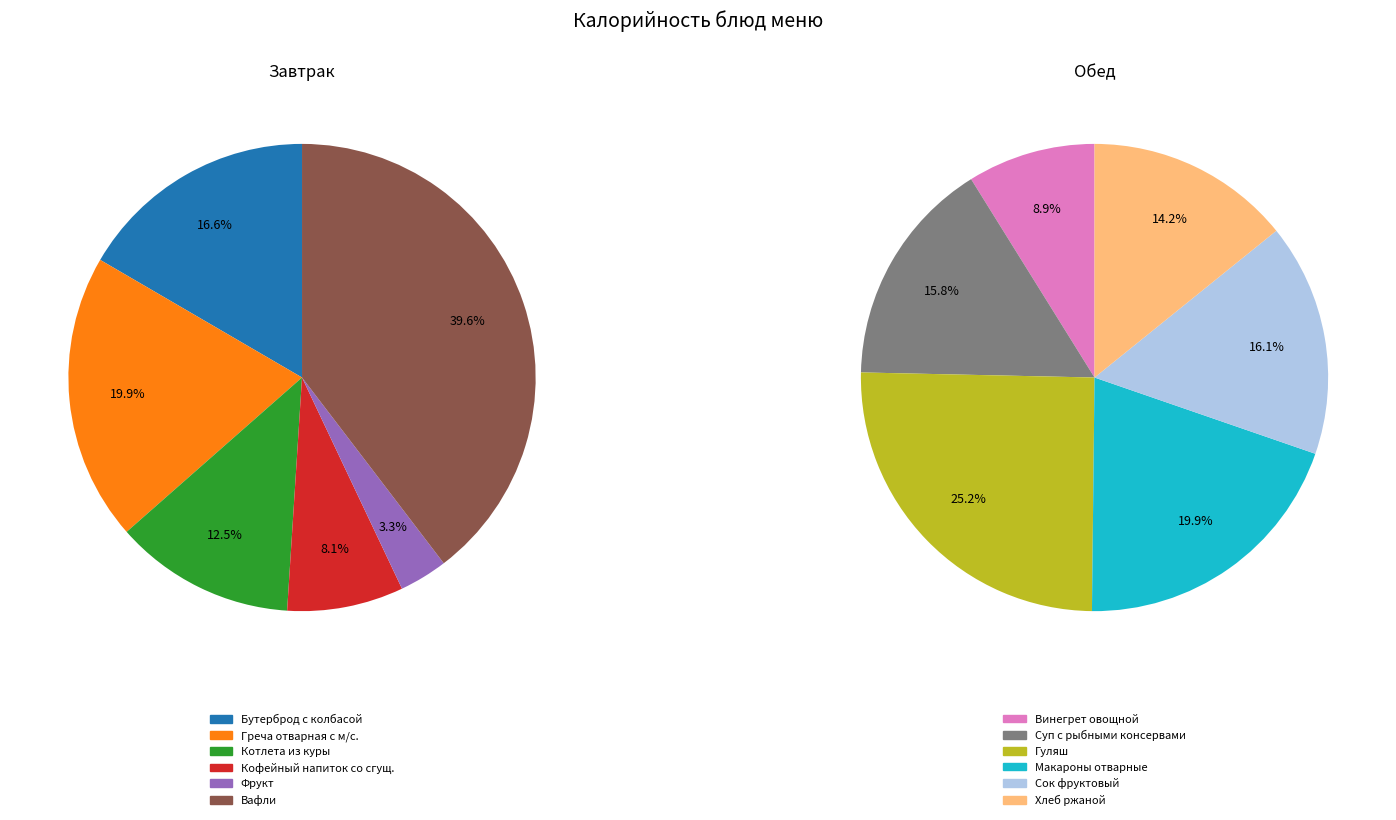

Does any single category account for the majority?

No